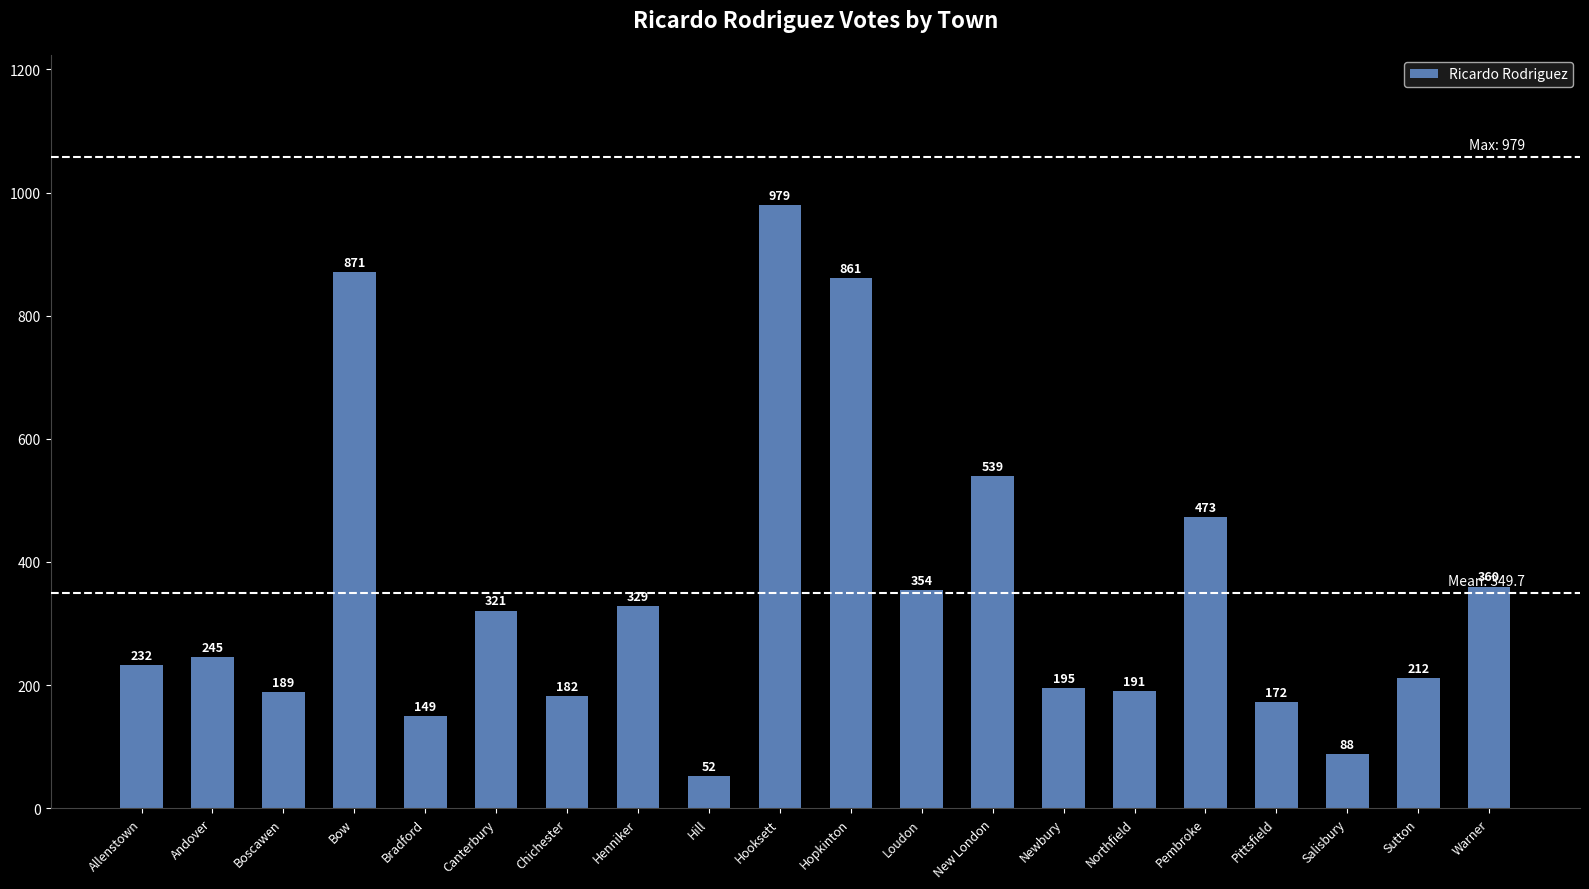

What is the label of the 13th bar from the left?

New London